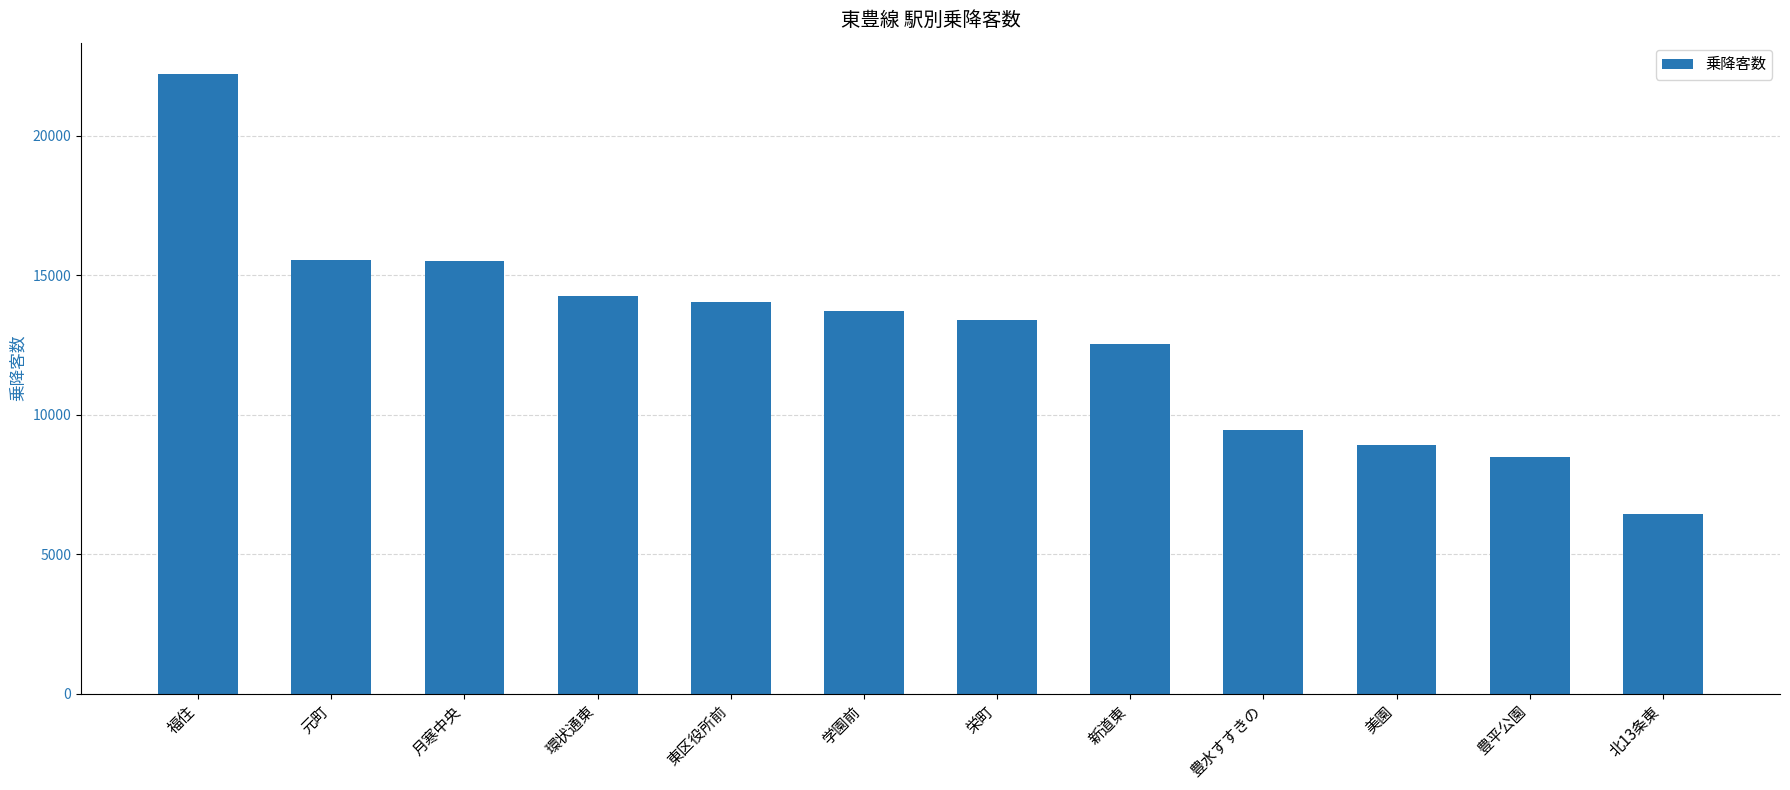

What is the change in value from 月寒中央 to 東区役所前?

-1448